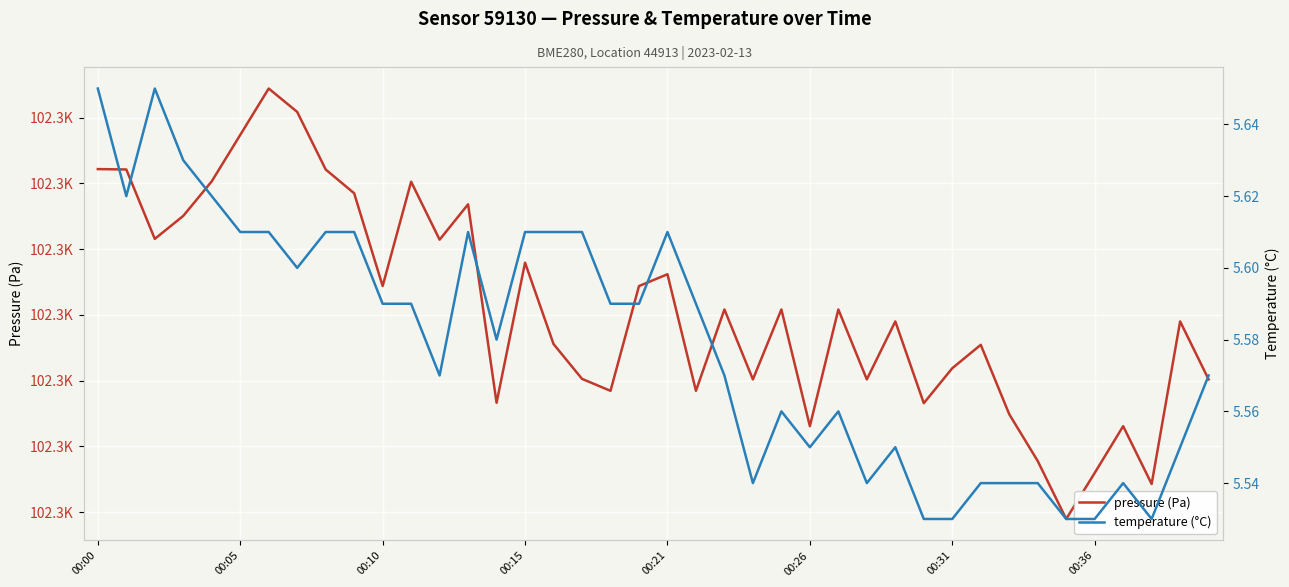

How many lines are shown in the chart?

2